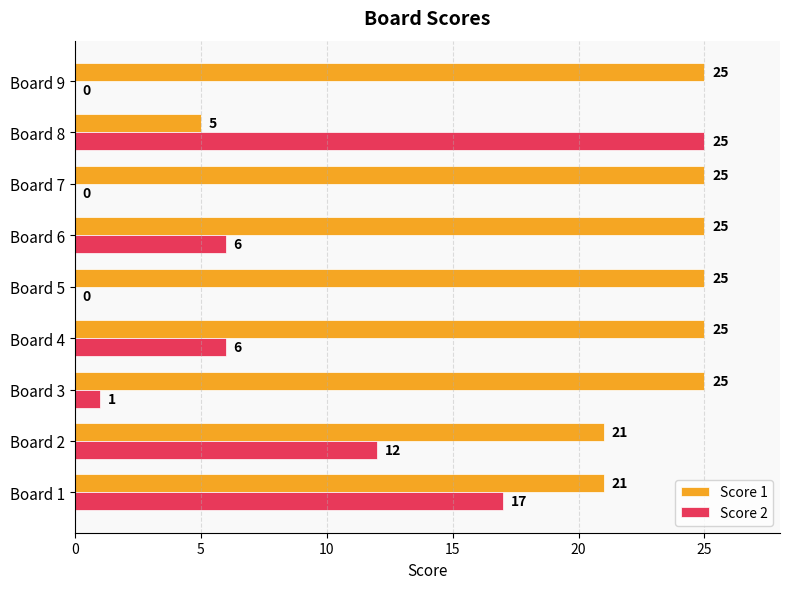

Where is Score 2 nearest to the value 12?

Board 2